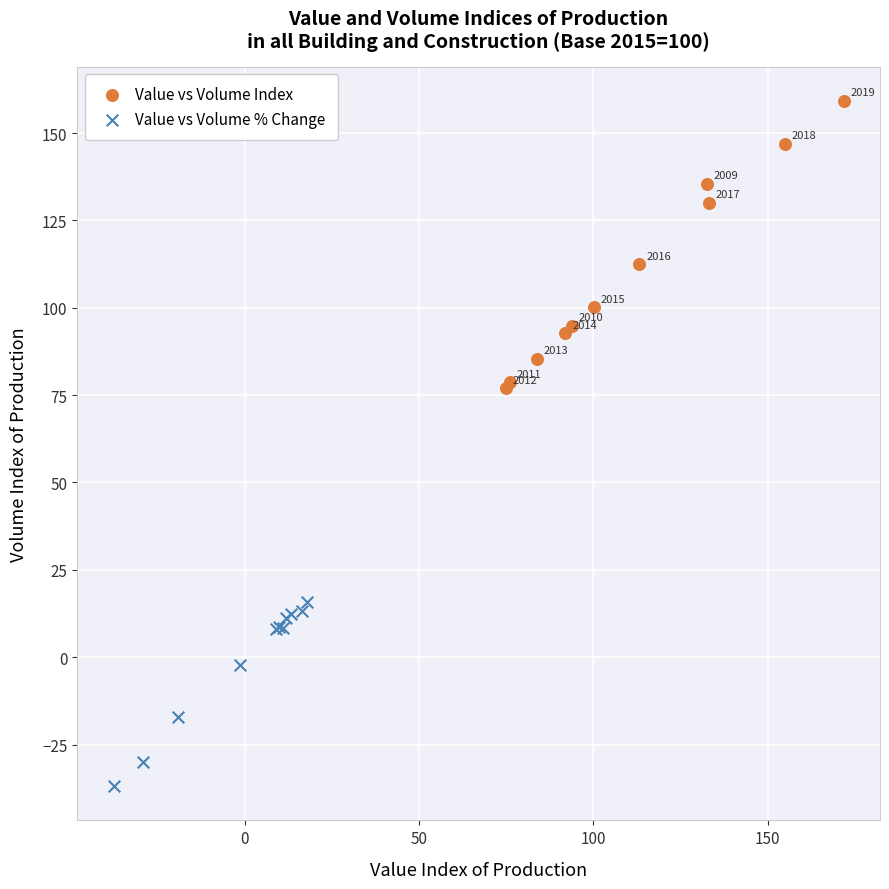

Which series has the largest Y range (max minus min)?

Value vs Volume Index